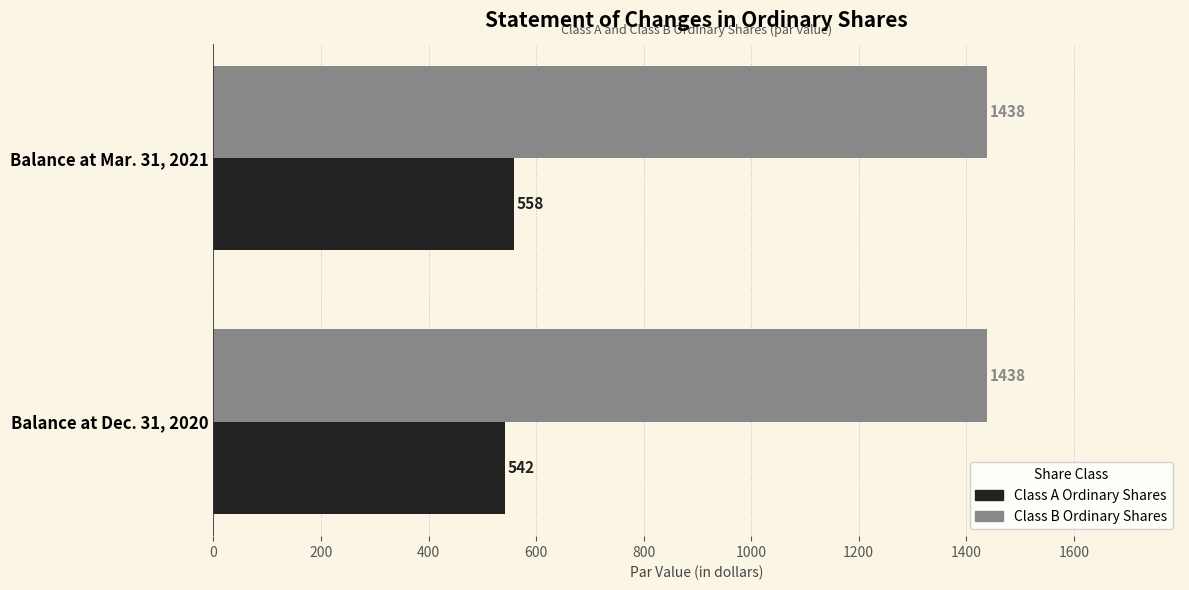

List the series in order of their peak value, lowest first.

Class A Ordinary Shares, Class B Ordinary Shares